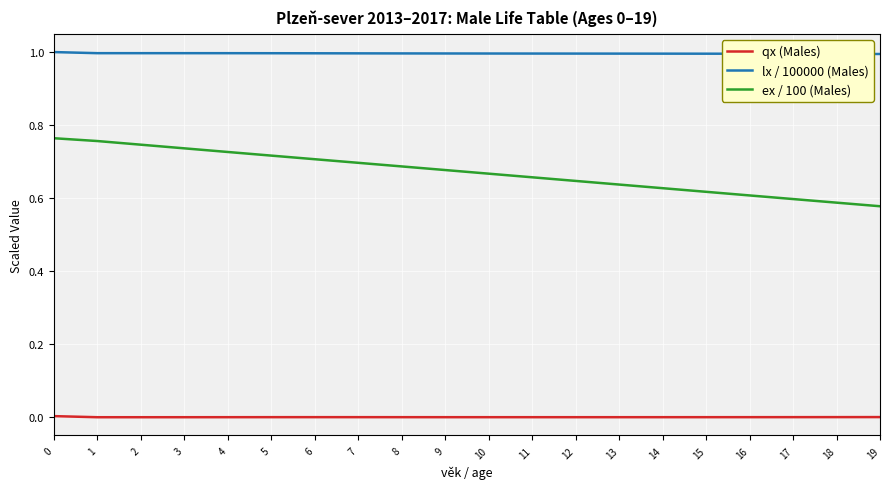

What is the total value across all series at 12?

1.6